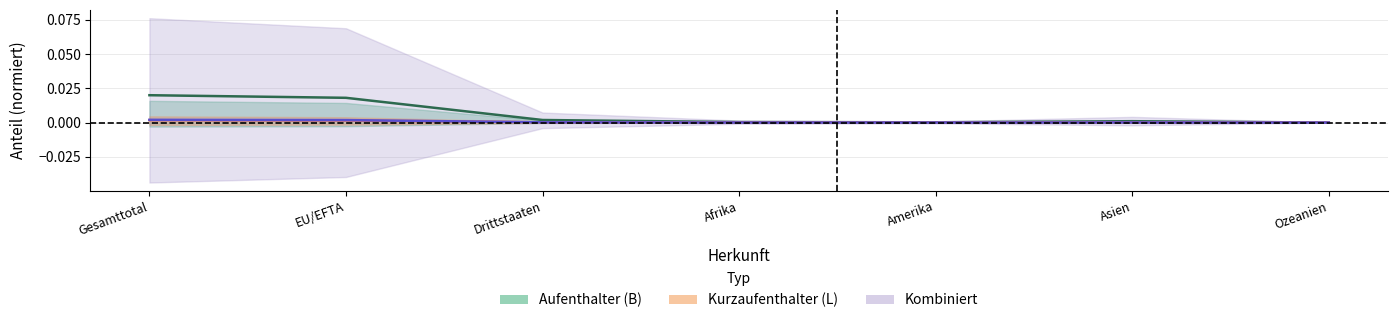

Which series has the largest total across all categories?

Aufenthalter_Total